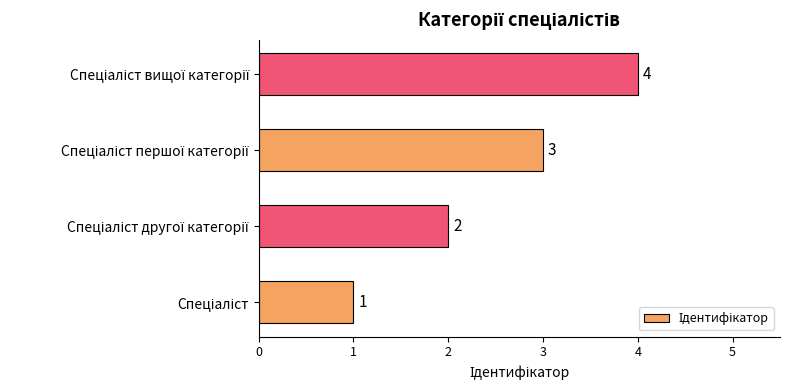

Count the values in the range 2 to 4.

3